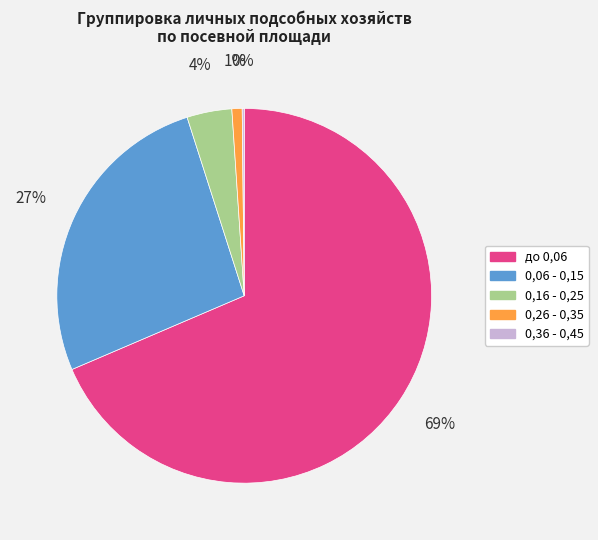

To the nearest percent, what portion does 0,06 - 0,15 represent?

27%